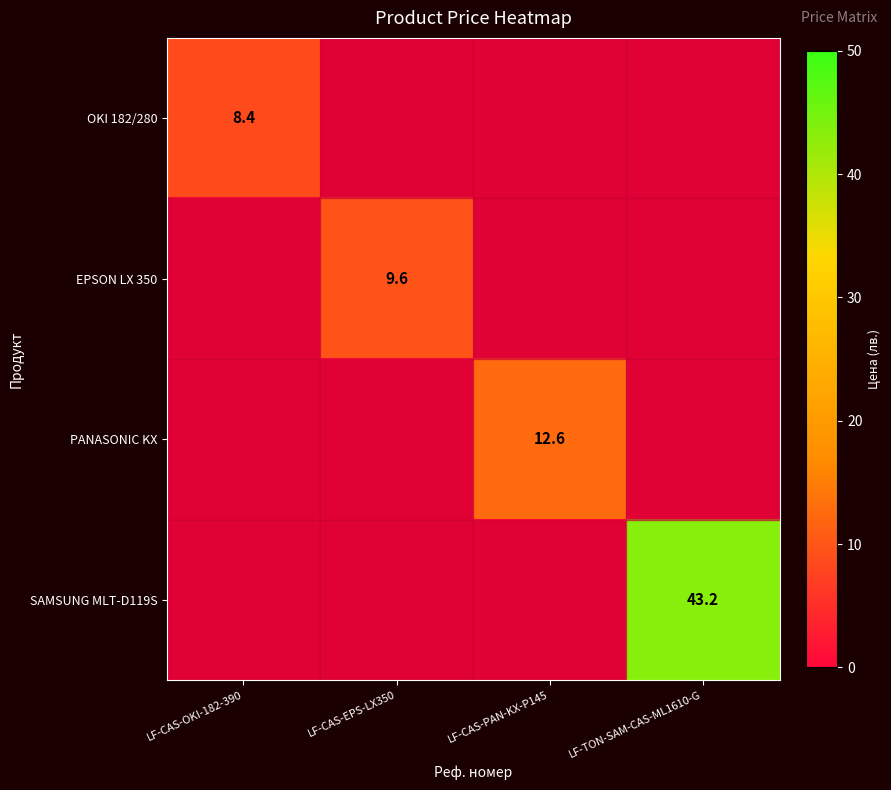

The EPSON LX 350 series shows 17.1 at LF-CAS-EPS-LX350. True or false?

False